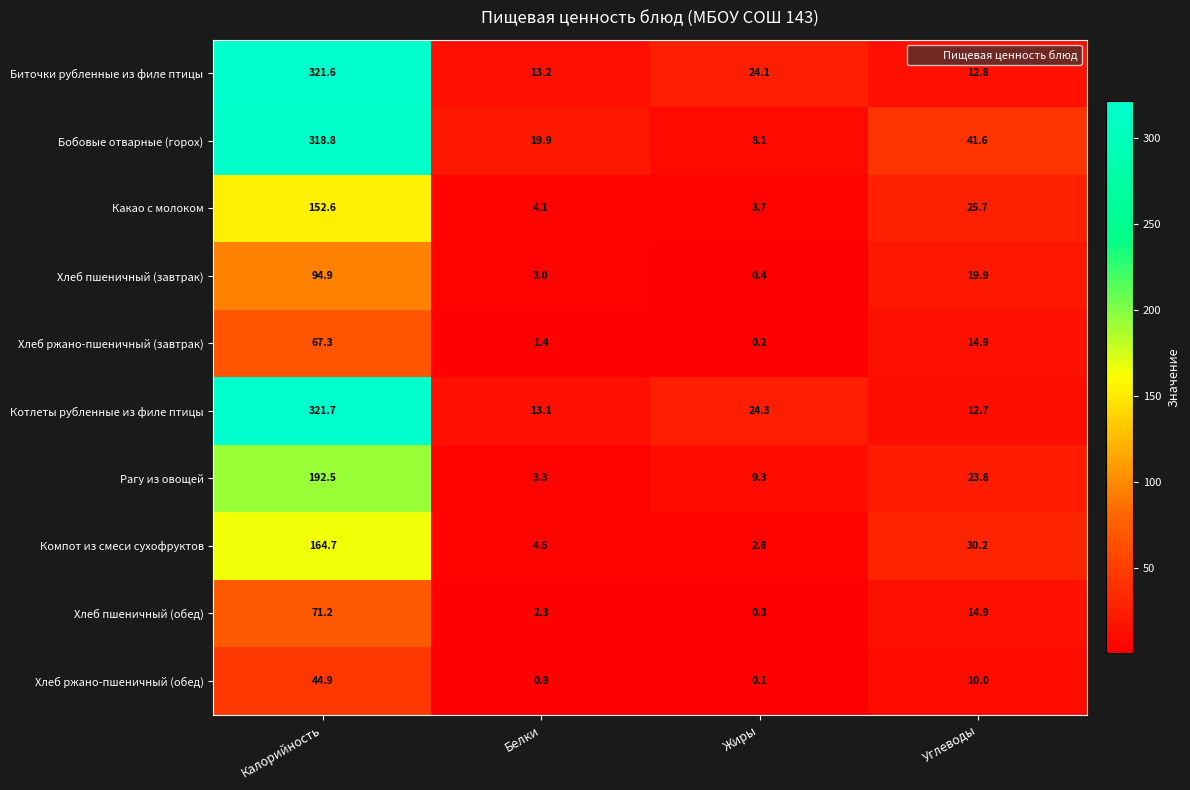

Where does the Хлеб ржано-пшеничный (обед) series first go above 10?

Калорийность